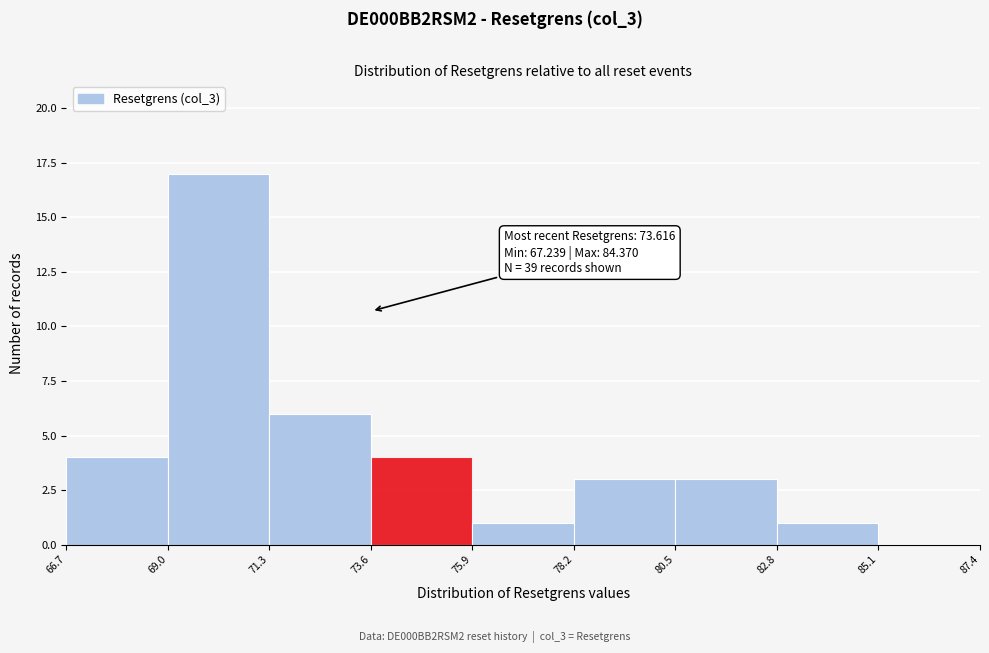

Which range on the x-axis has the tallest bar?

69.0 to 71.3